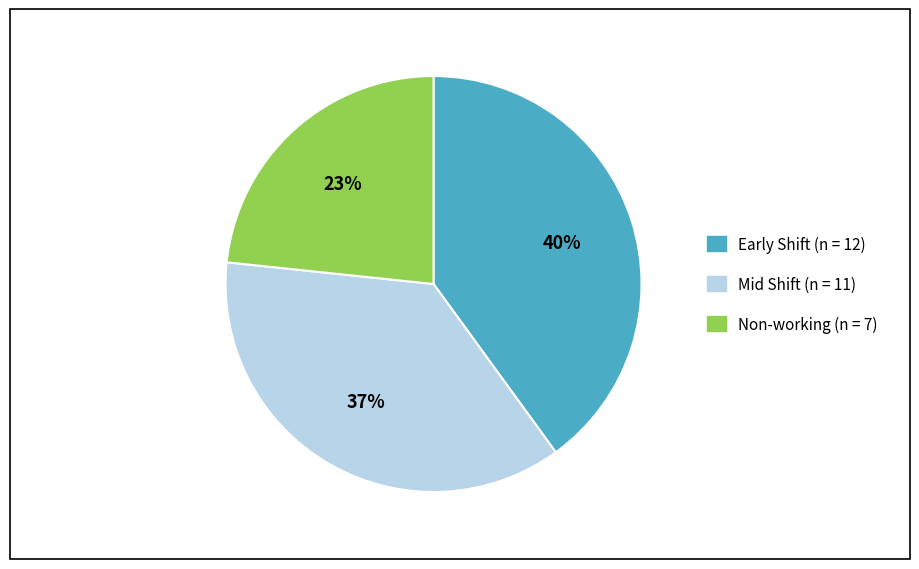

How many segments does this pie chart have?

3